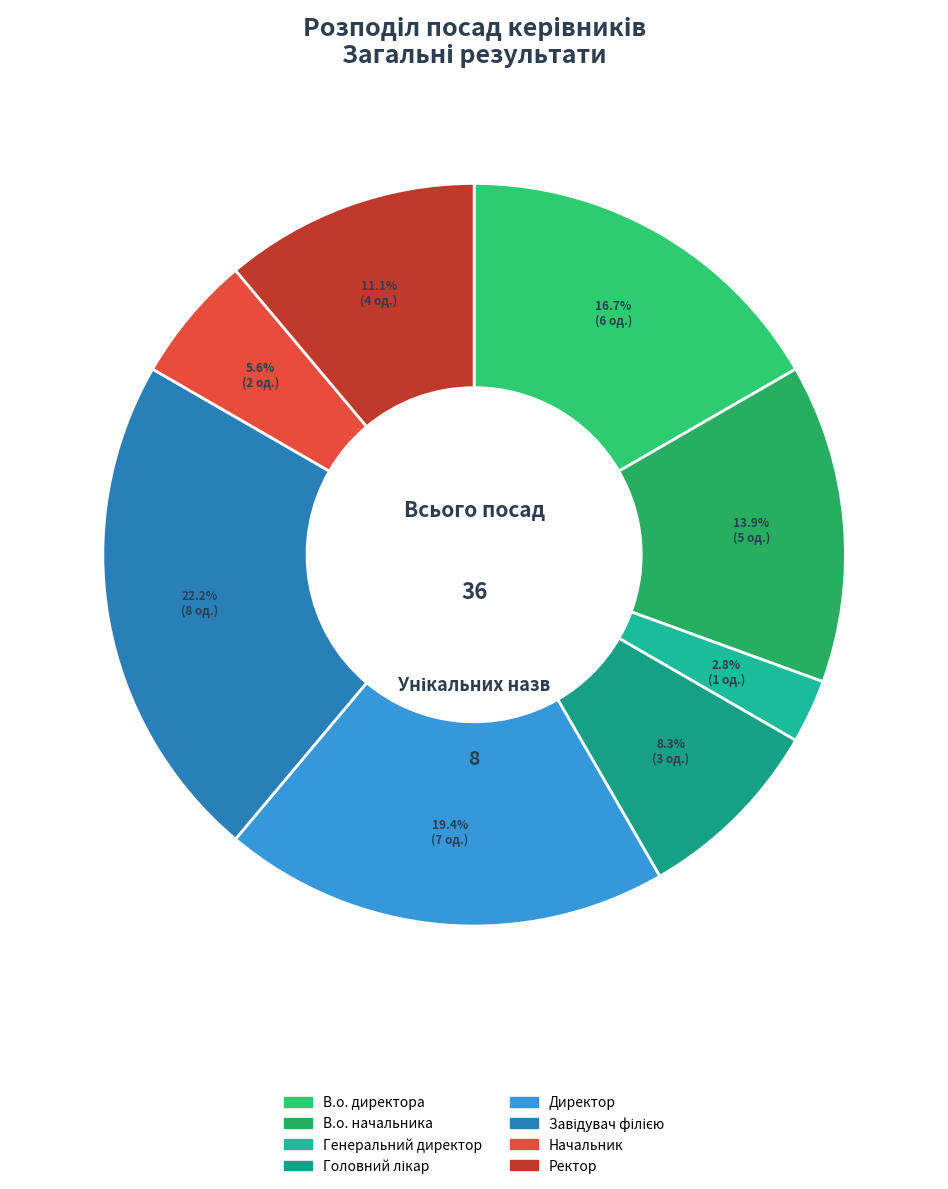

To the nearest percent, what is the difference between the largest and smallest slice percentages?

19%